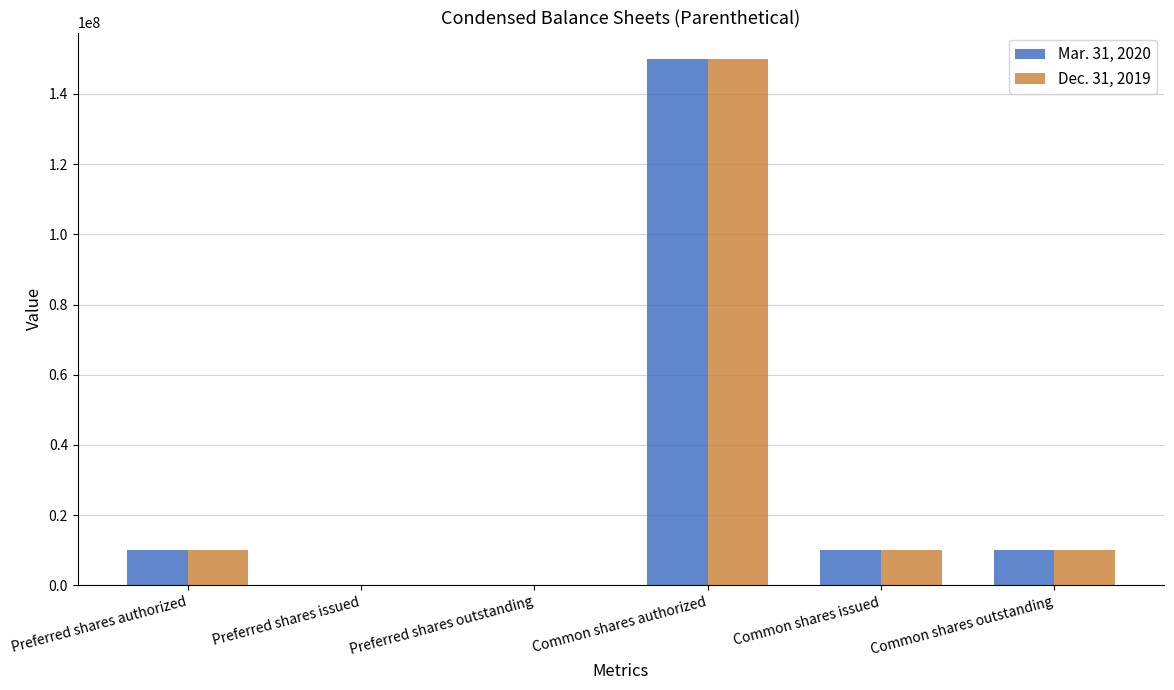

Is the value of Dec. 31, 2019 at Common shares authorized greater than the value of Mar. 31, 2020 at Preferred shares outstanding?

Yes